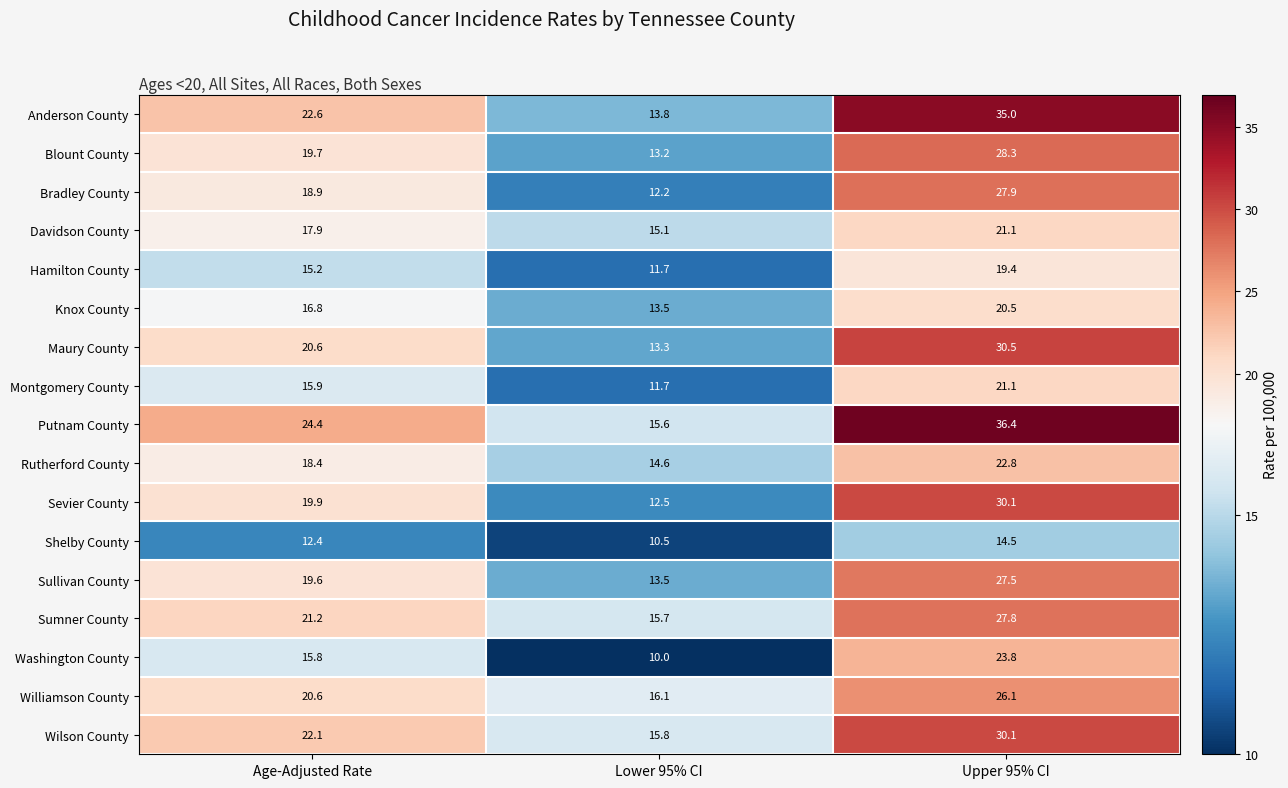

What is the difference between the Sevier County values at Lower 95% CI and Age-Adjusted Rate?

7.4